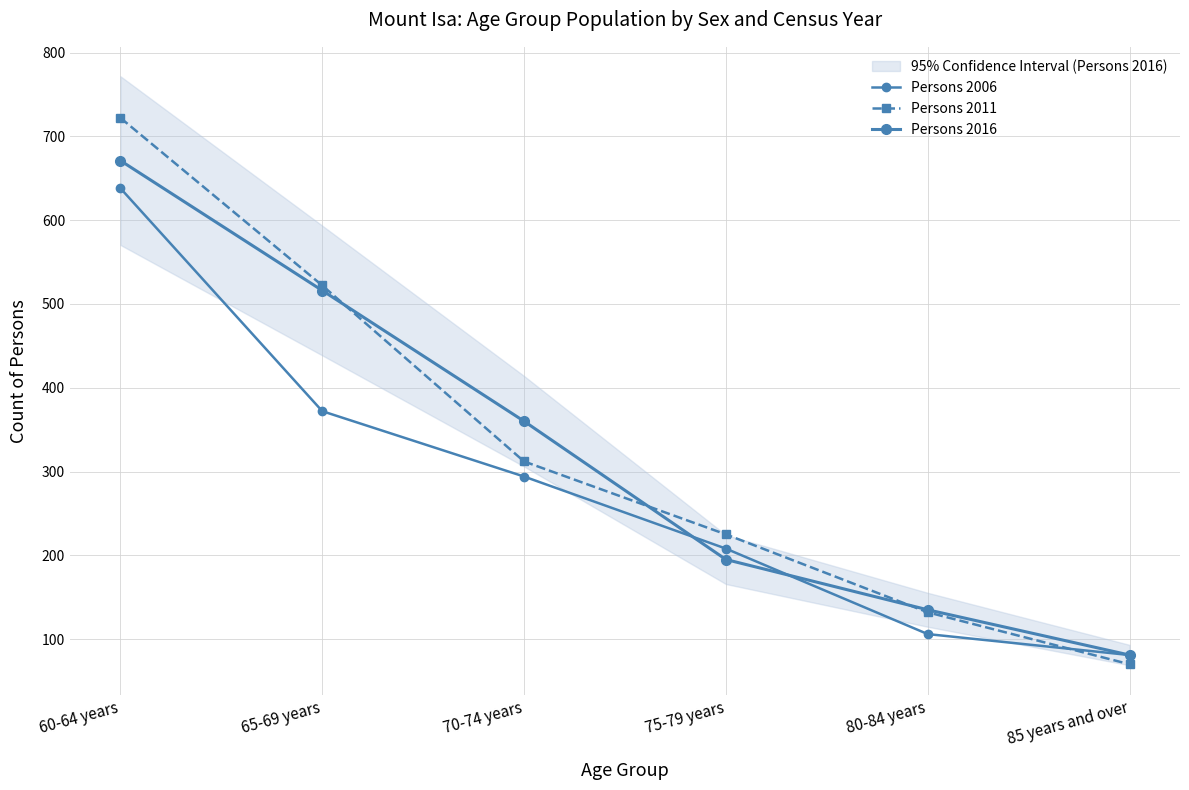

At which label is Persons 2016 closest to 376?

70-74 years